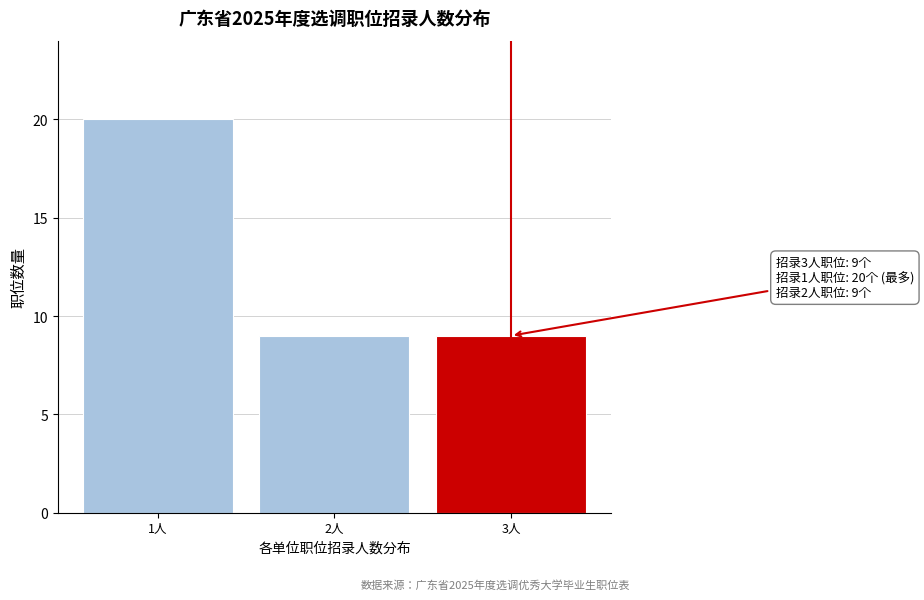

Reading left to right, list all the values displayed in this chart.

1人=20	2人=9	3人=9